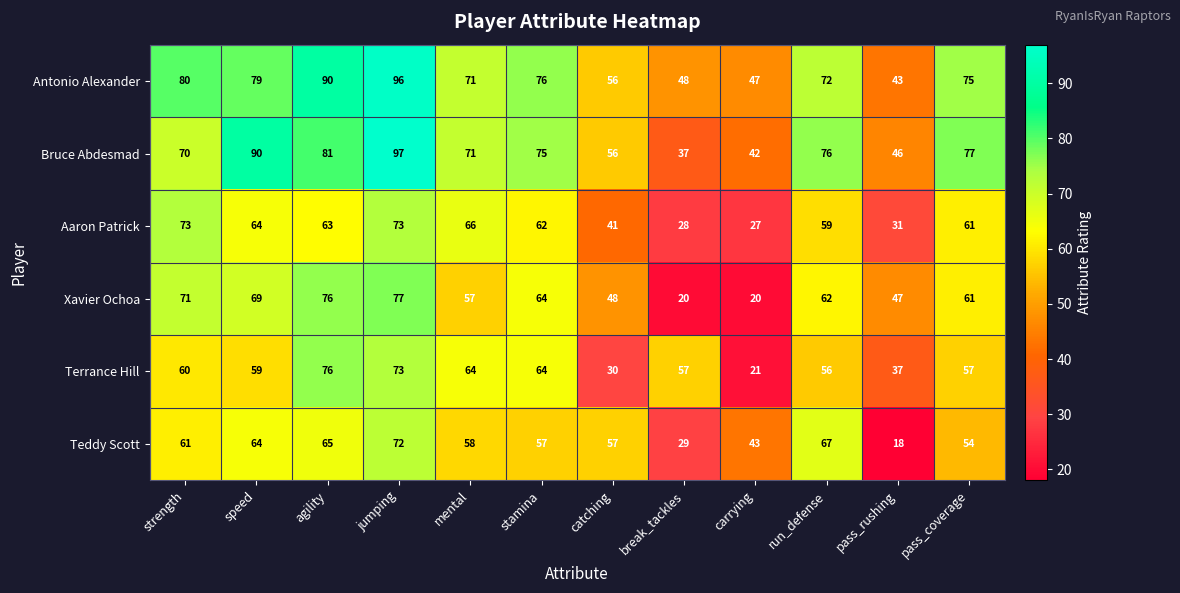

What is the spread (max minus min) of values at carrying?

27